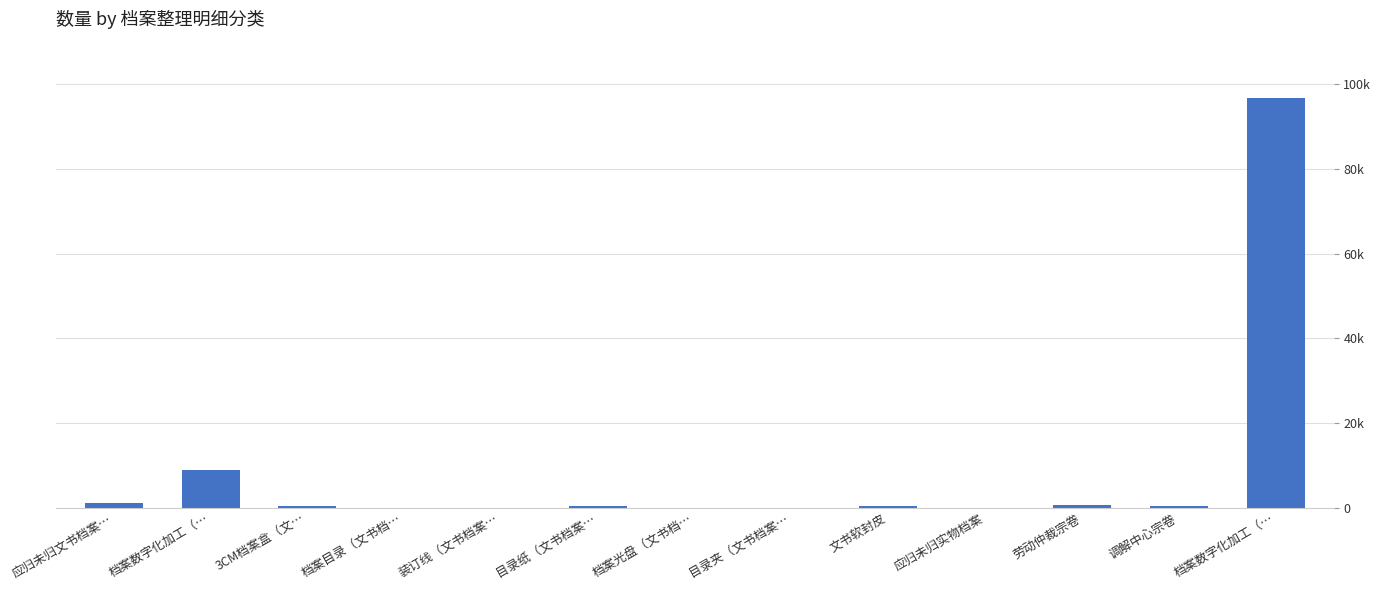

True or false: the data shows 2 at 档案目录（文书档….

True